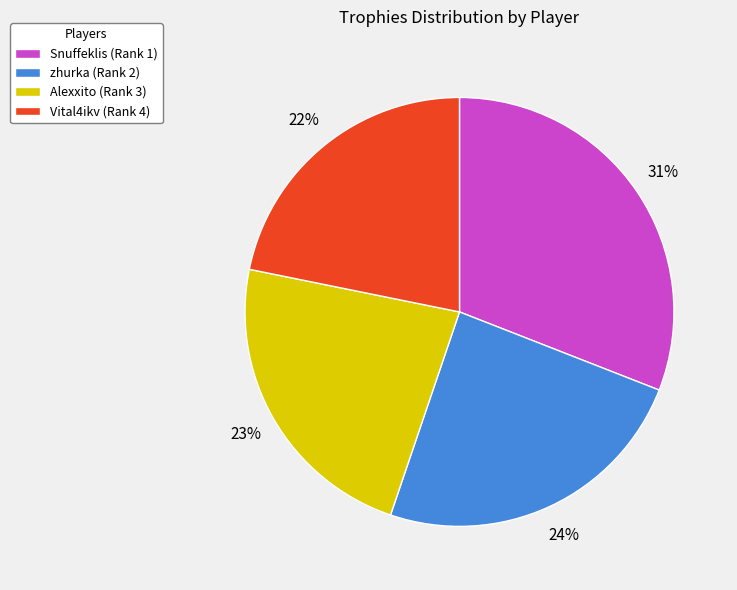

Which has a higher value, Snuffeklis (Rank 1) or zhurka (Rank 2)?

Snuffeklis (Rank 1)